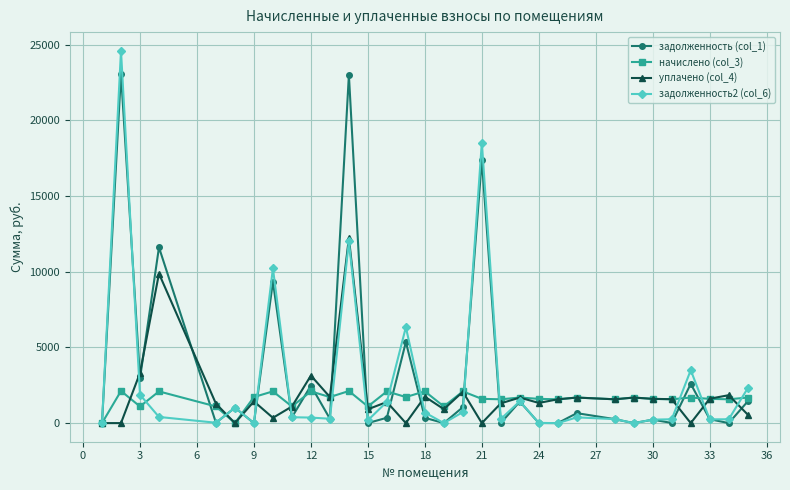

Is this an area chart (filled region under the line)?

No